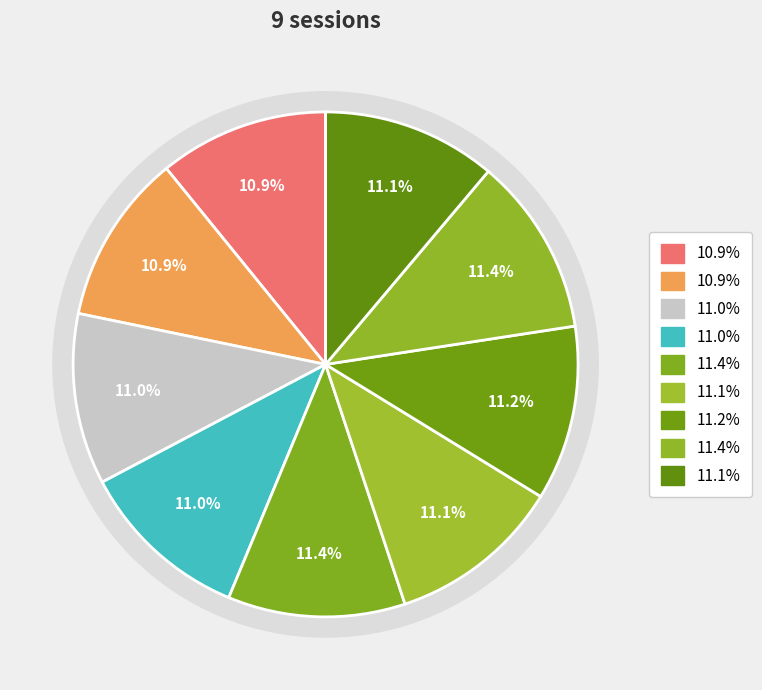

The Damotech, Inc. slice represents 22% of the pie. True or false?

False